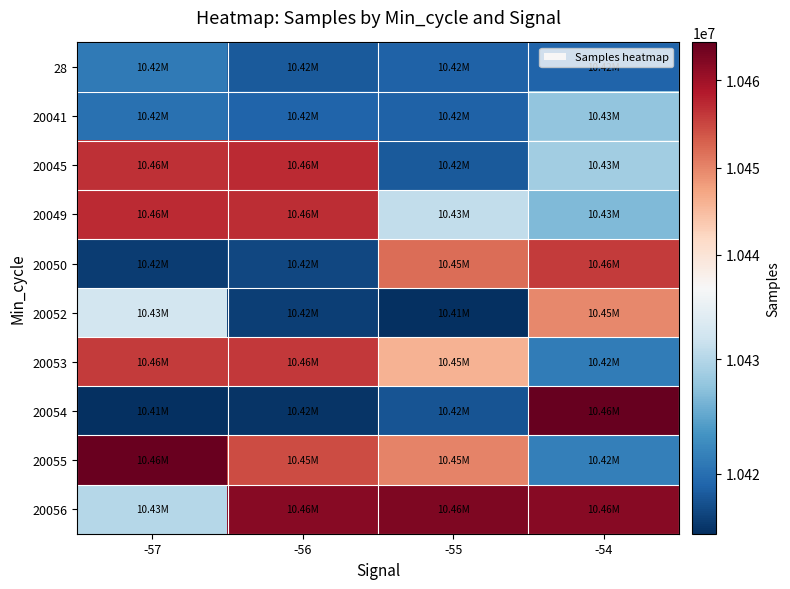

Reading left to right, extract all data points from this chart.

28: -57=10421104	-56=10418296	-55=10418847	-54=10418980
20041: -57=10420260	-56=10419119	-55=10418921	-54=10427701
20045: -57=10456872	-56=10457290	-55=10418146	-54=10428812
20049: -57=10457210	-56=10456986	-55=10430983	-54=10426785
20050: -57=10415832	-56=10416652	-55=10451938	-54=10455826
20052: -57=10432197	-56=10416103	-55=10414799	-54=10449676
20053: -57=10455830	-56=10456208	-55=10445953	-54=10421175
20054: -57=10414833	-56=10415265	-55=10417683	-54=10464362
20055: -57=10464074	-56=10454508	-55=10450248	-54=10421539
20056: -57=10430092	-56=10461881	-55=10462386	-54=10461765